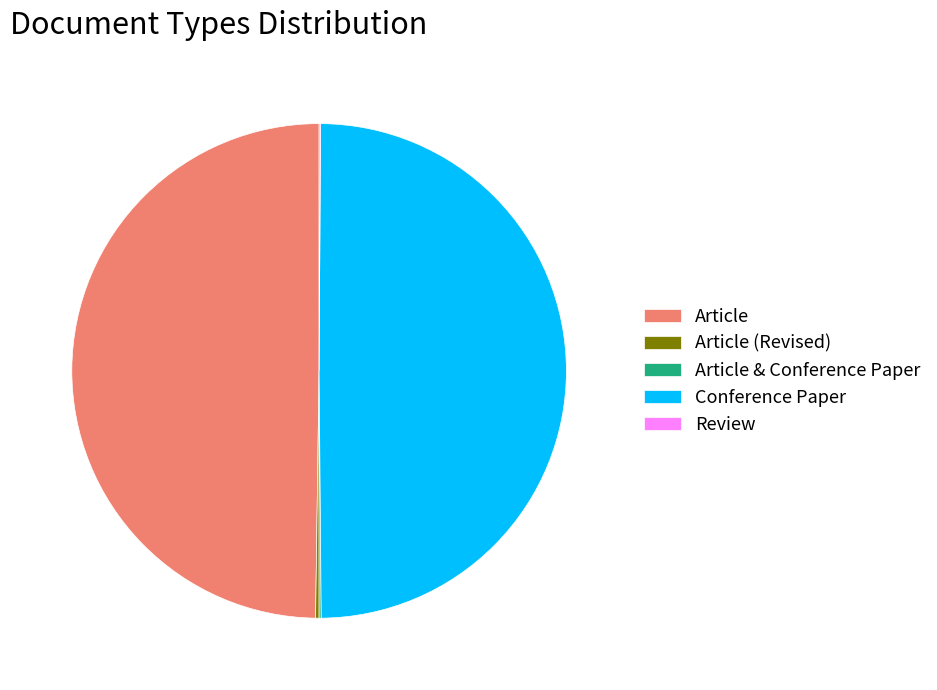

Is it true that Conference Paper is 50% of the pie?

True